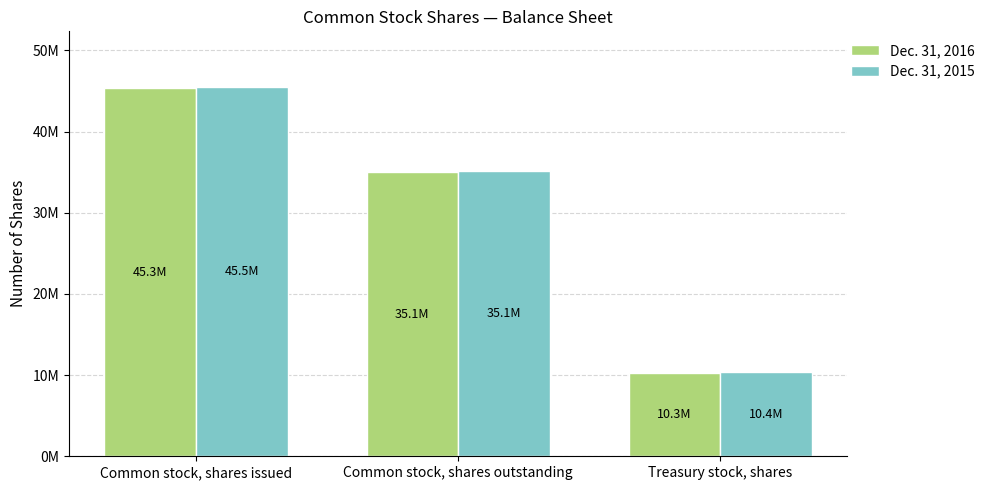

What value does the Dec. 31, 2015 series have at Common stock, shares outstanding, to the nearest 100?

35110000